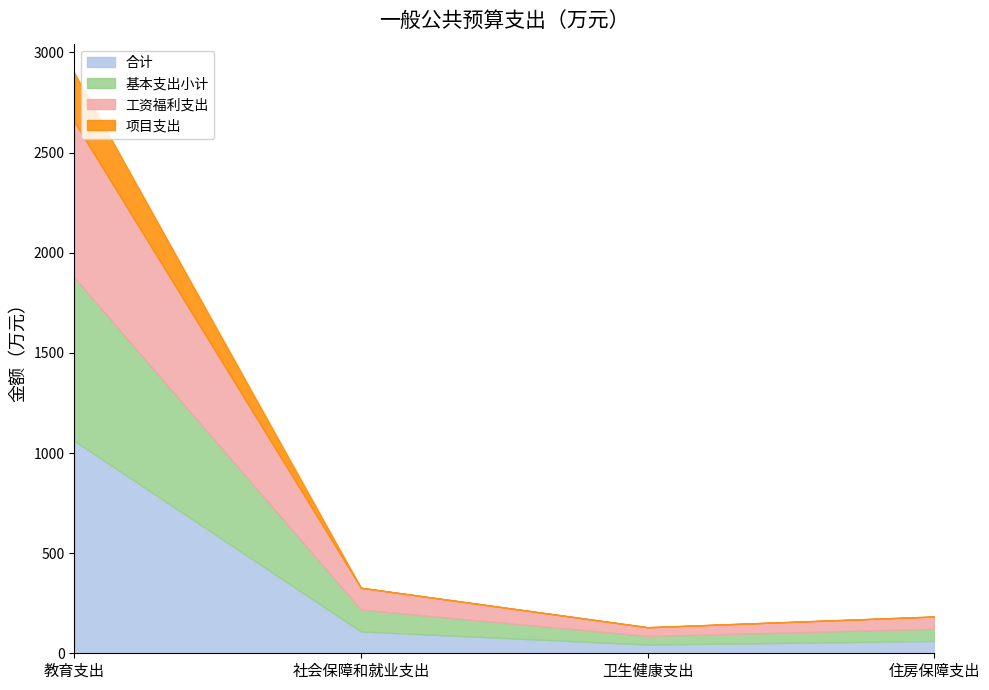

Which series has the largest range (max minus min)?

合计